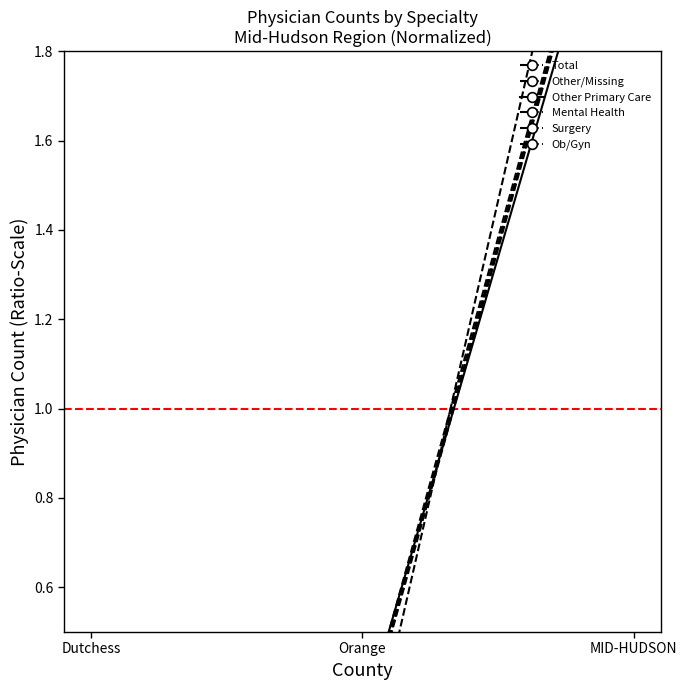

Is the value of Mental Health at Orange greater than the value of Total at MID-HUDSON?

No